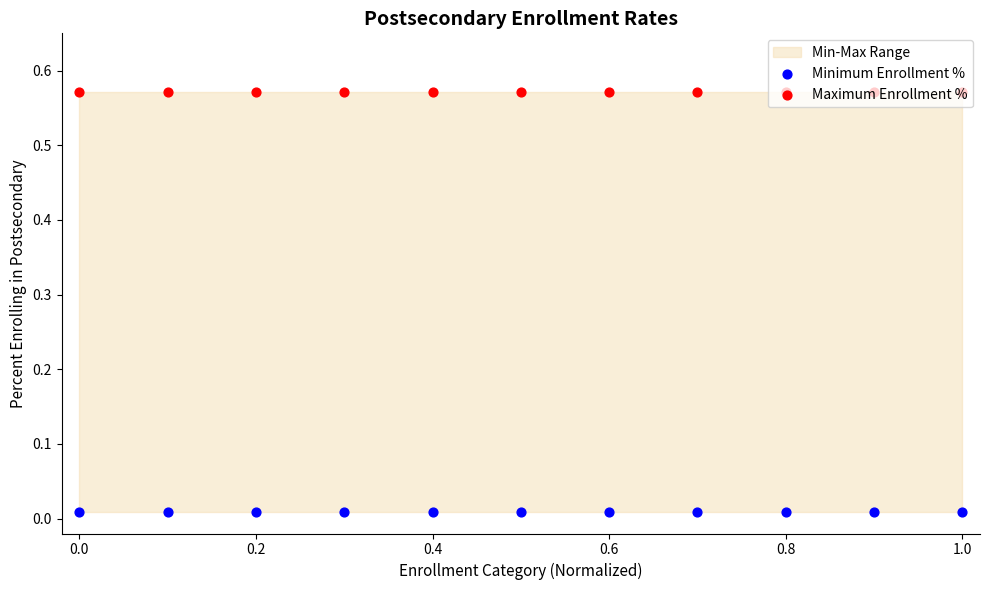

At how many categories does at least one series exceed 0?

11